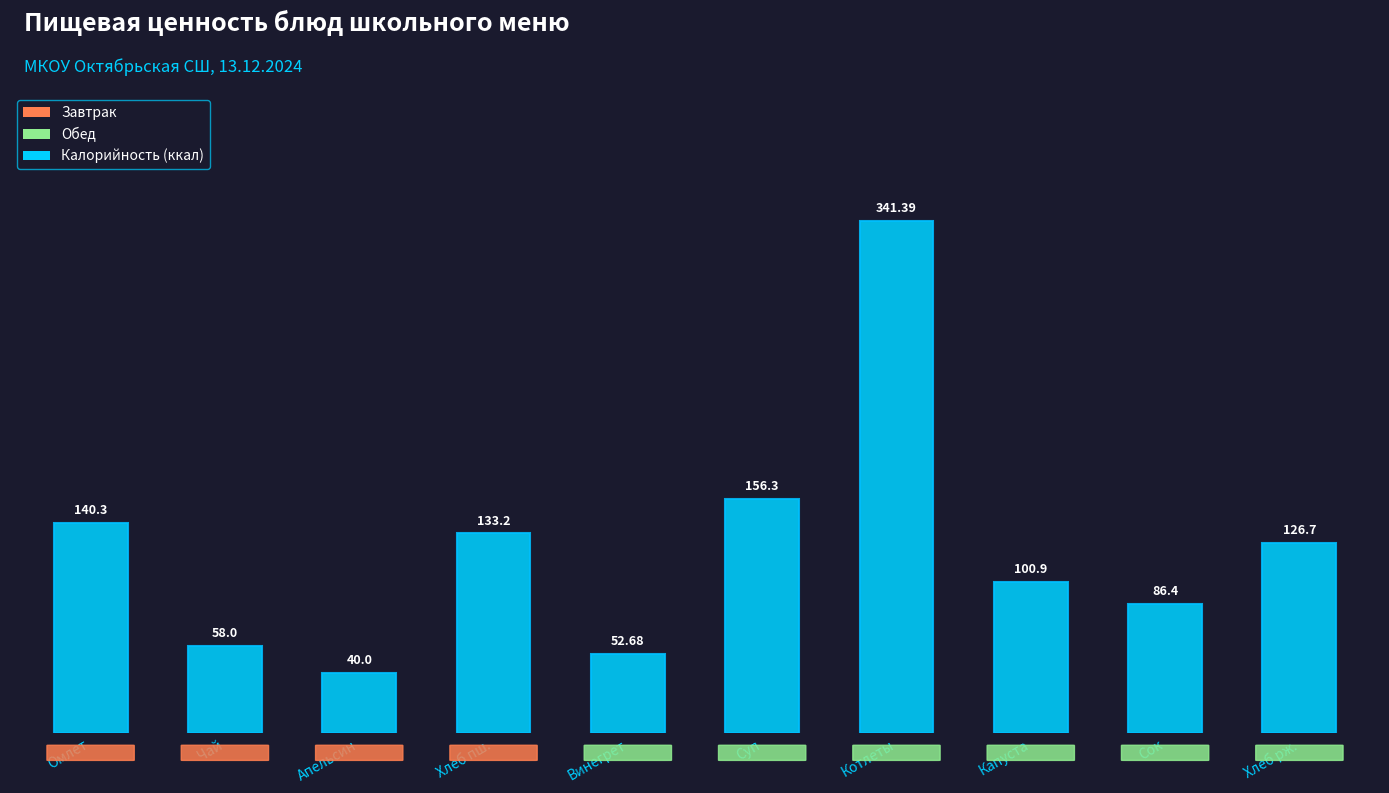

Which has a higher value, Сок or Котлеты?

Котлеты